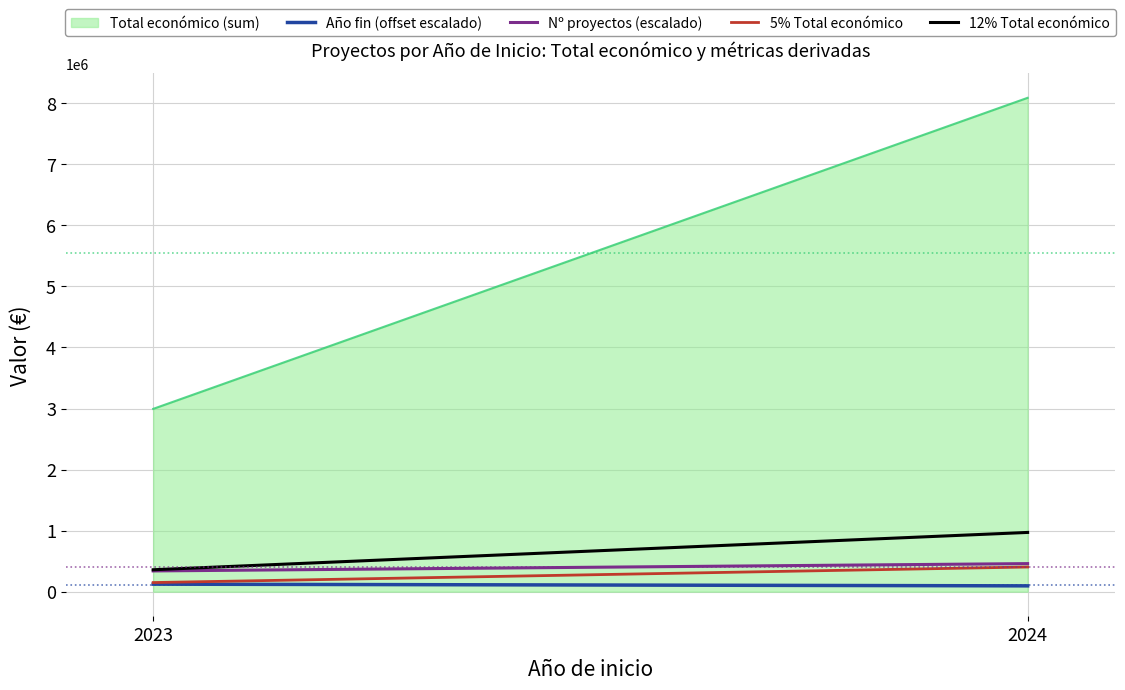

List the labels in order of value, largest first.

2024, 2023